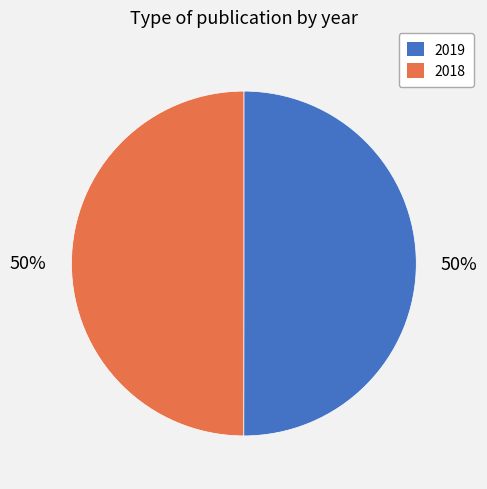

How many segments does this pie chart have?

2